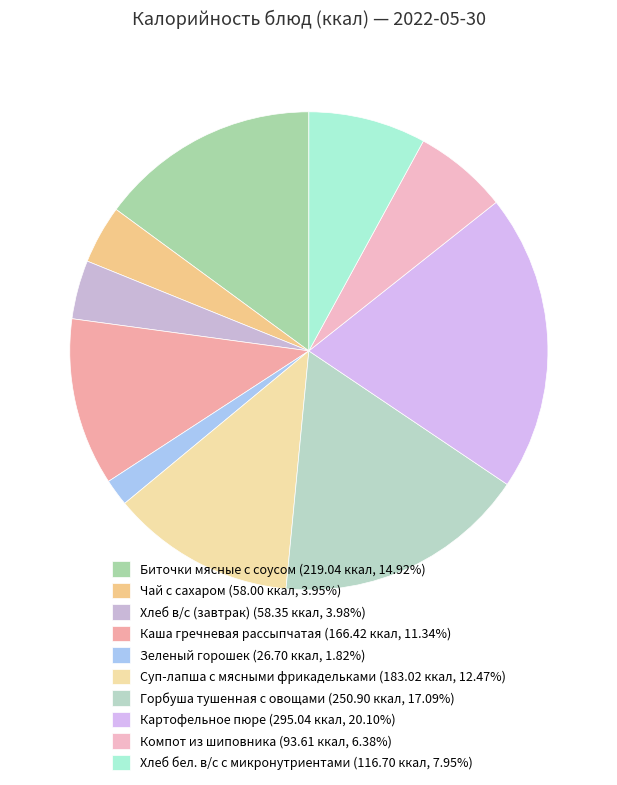

What portion of the pie excludes Суп-лапша с мясными фрикадельками?

87.5%